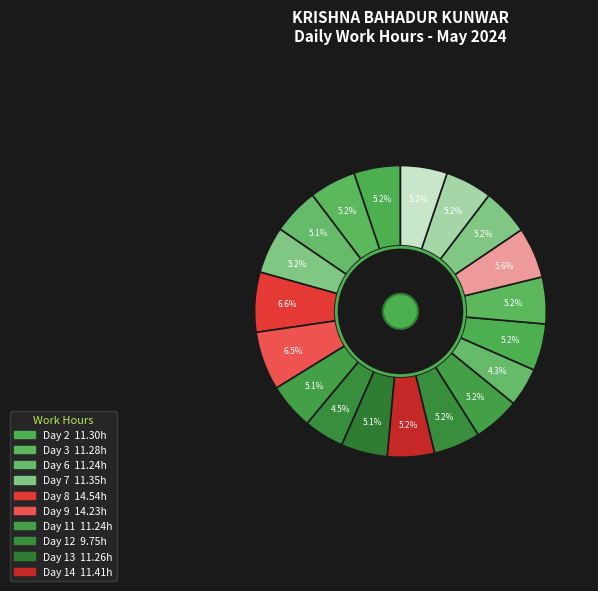

How many segments does this pie chart have?

19